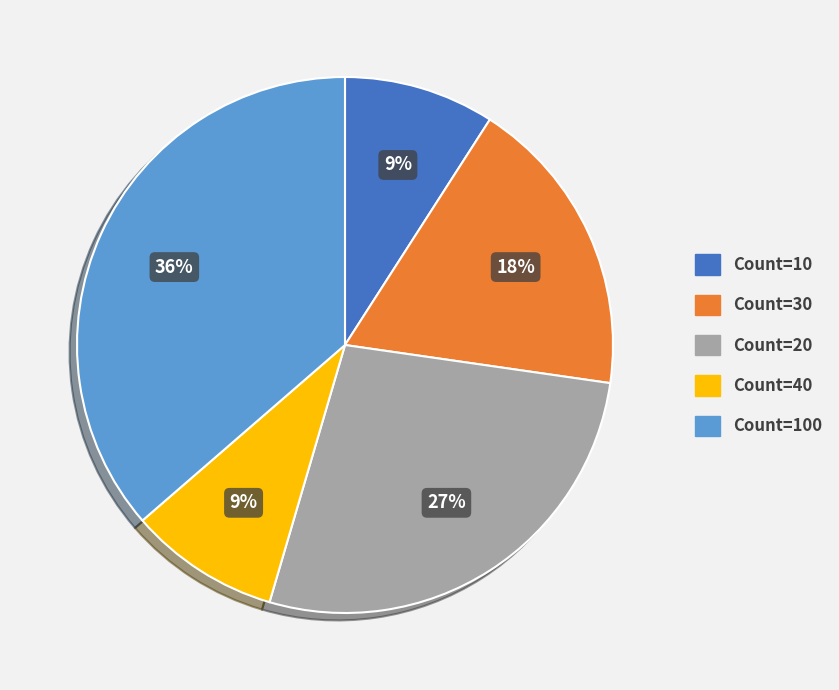

Does any single category account for the majority?

No